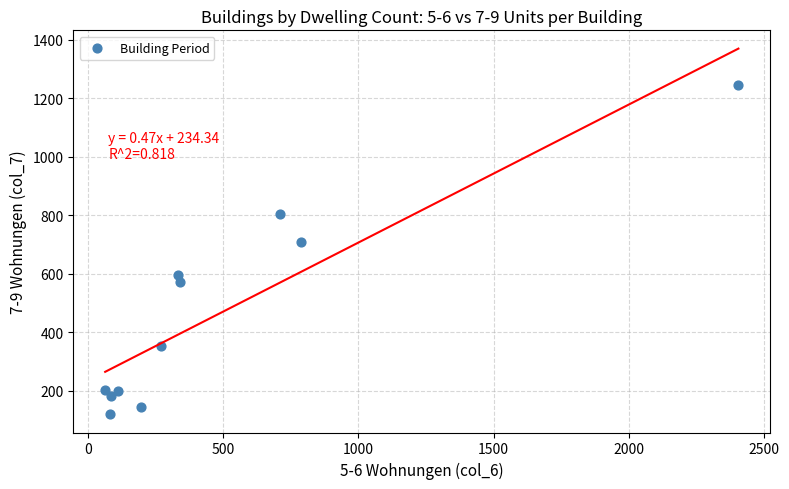

What is the average X value?

489